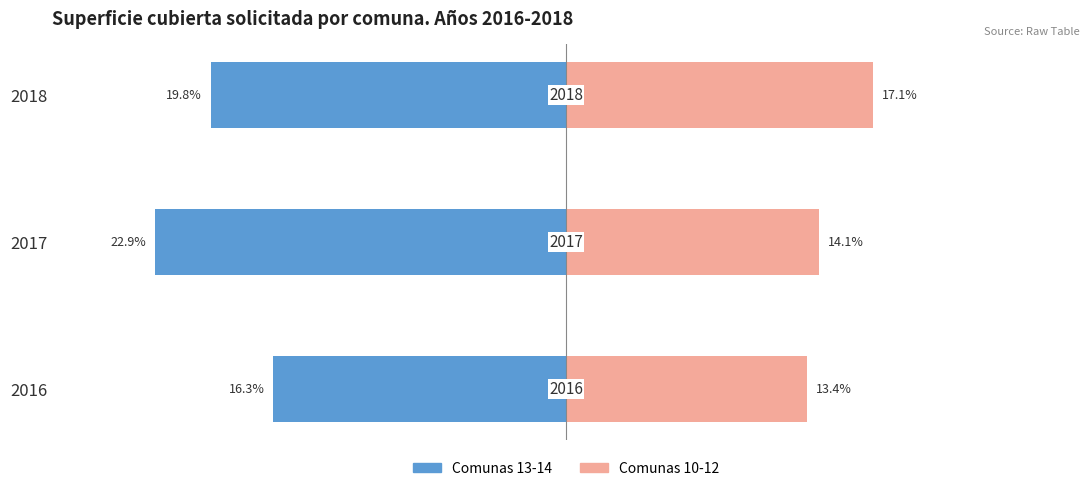

How many values in the Comunas 10-12 series exceed 14?

2